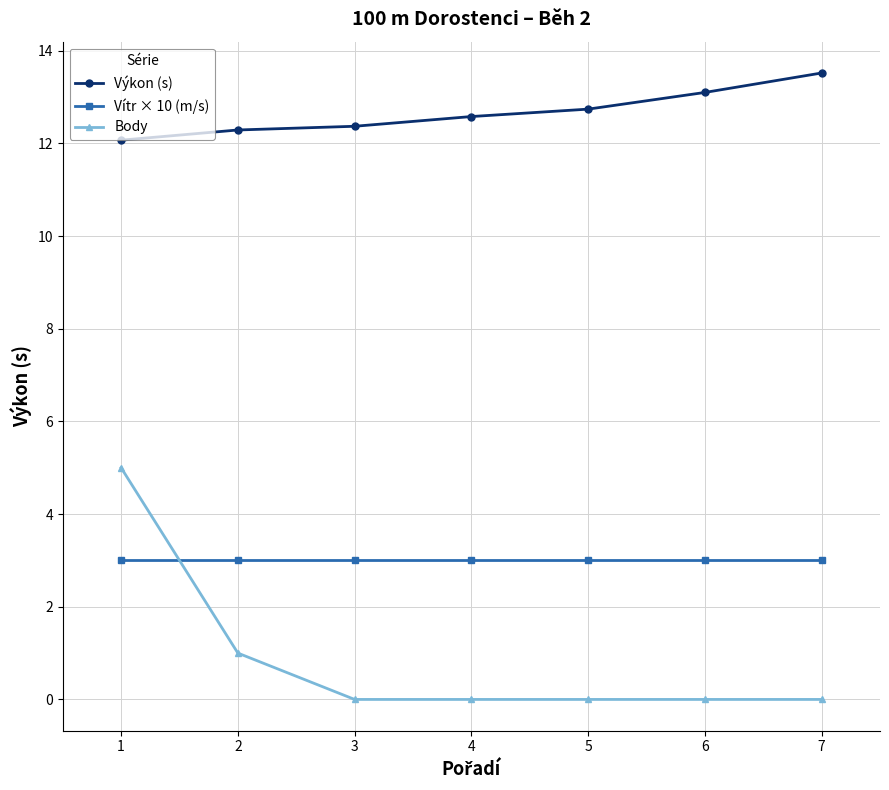

What is the difference between the second highest and minimum values in the Výkon (s) series?

1.0